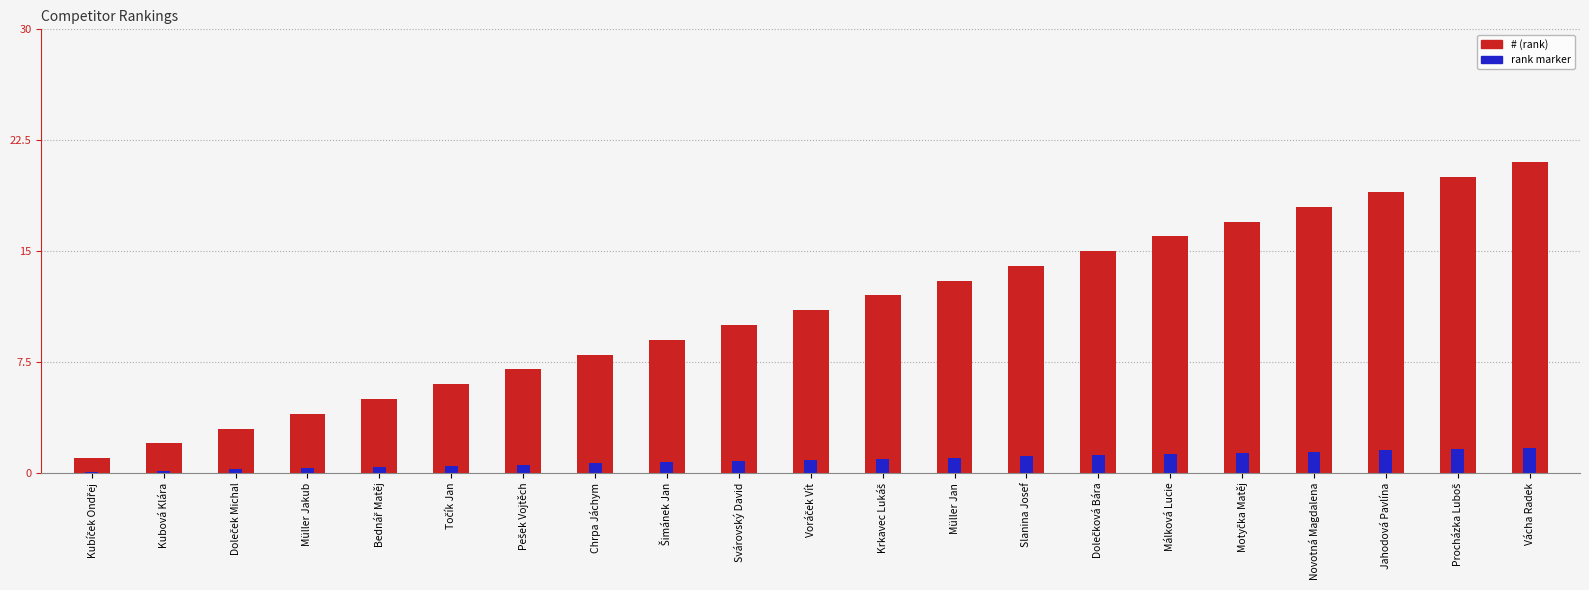

At which category does the chart reach its peak across all series?

Vácha Radek